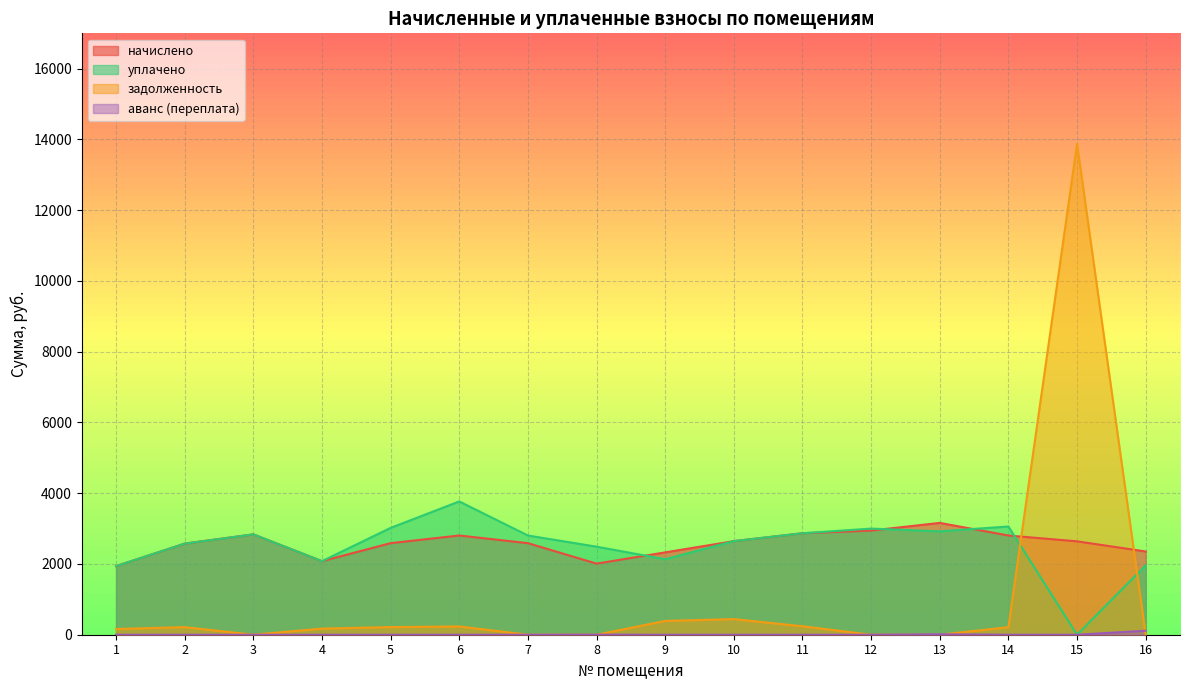

In аванс (переплата), how many points are higher than both neighbors (excluding endpoints)?

2